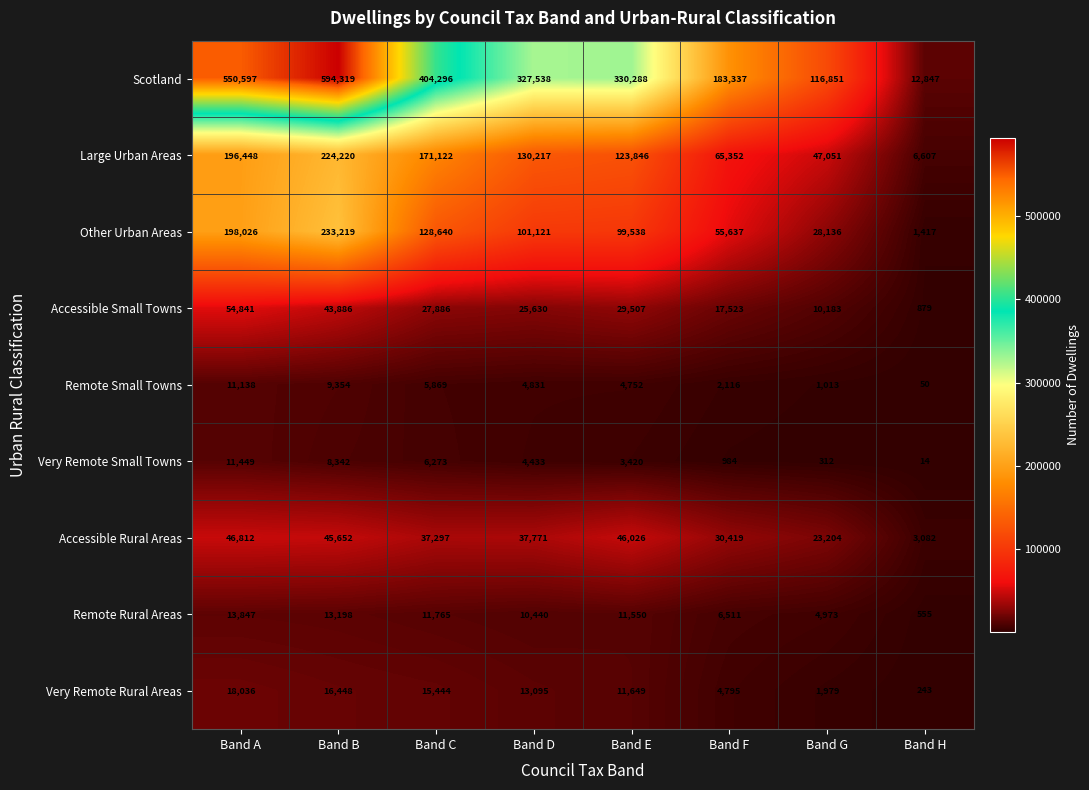

What is the difference between the maximum and minimum values in the Remote Rural Areas series?

13292